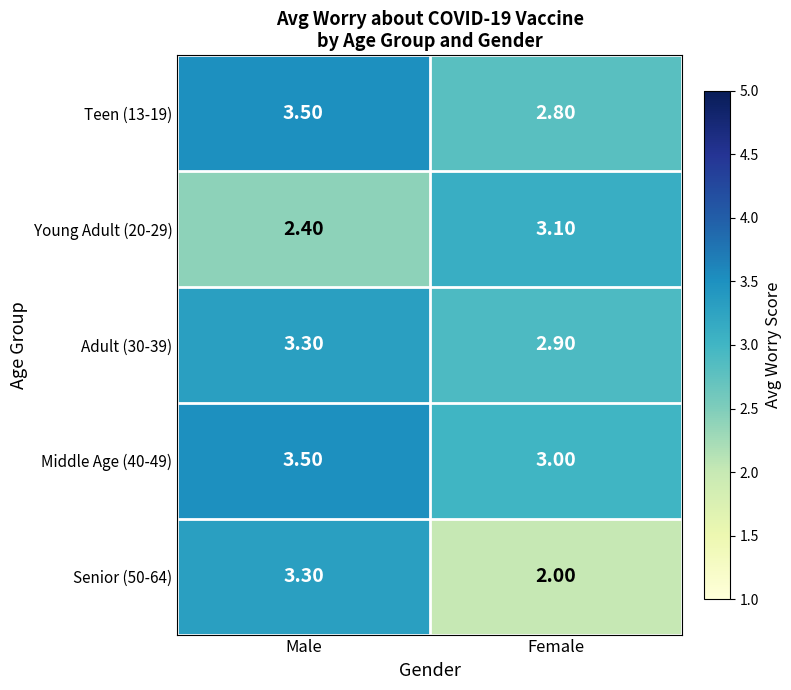

List the labels in order of Young Adult (20-29) value, largest first.

Female, Male